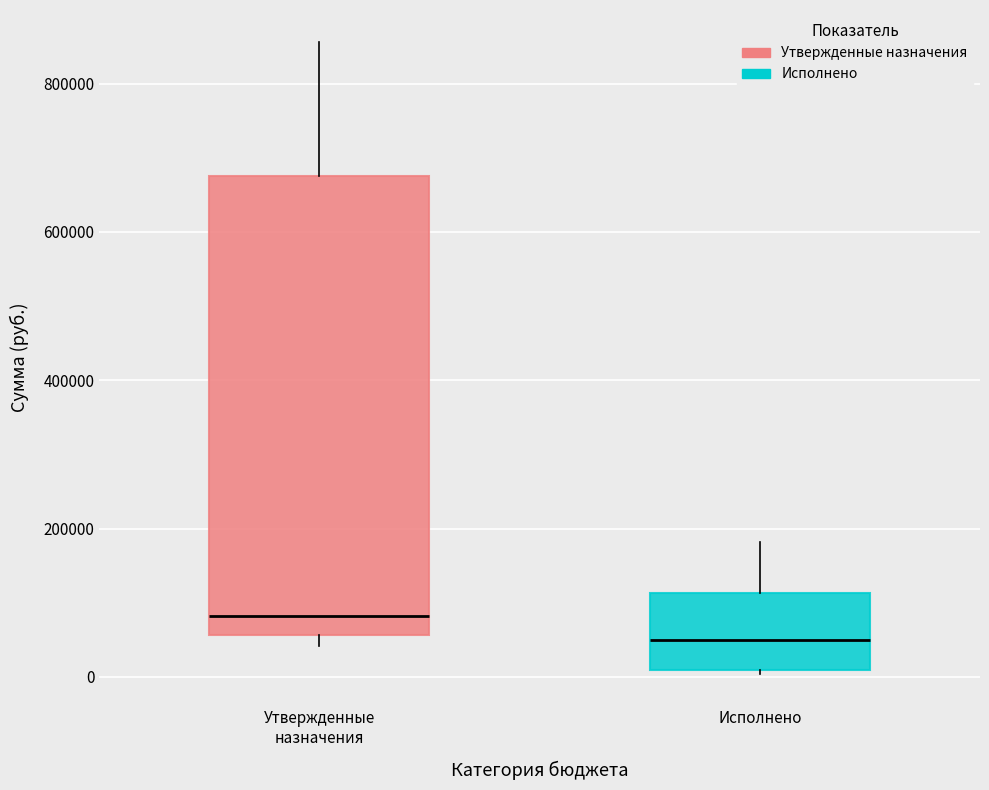

Which box's median line is the lowest?

Исполнено